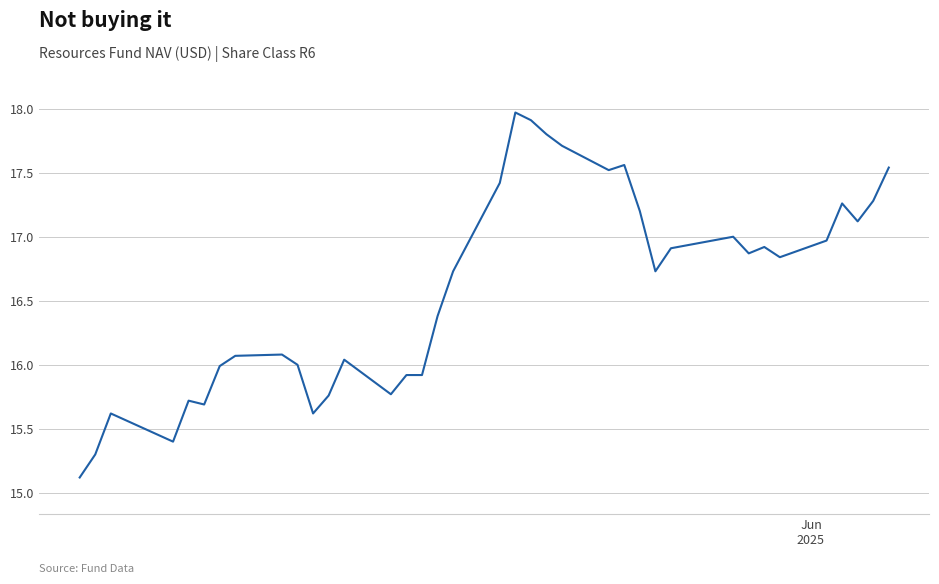

What is the minimum value shown in the chart?

15.1